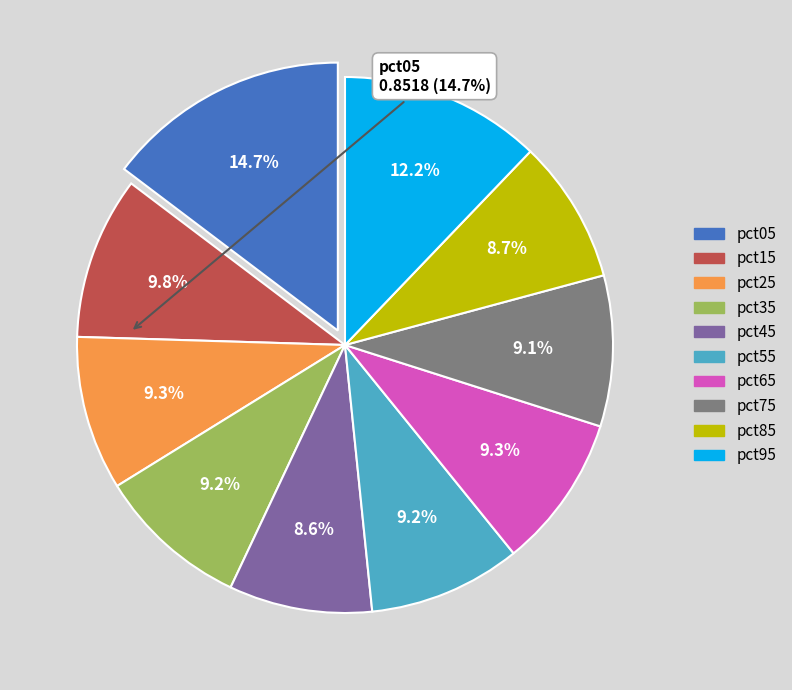

Does any single category account for the majority?

No